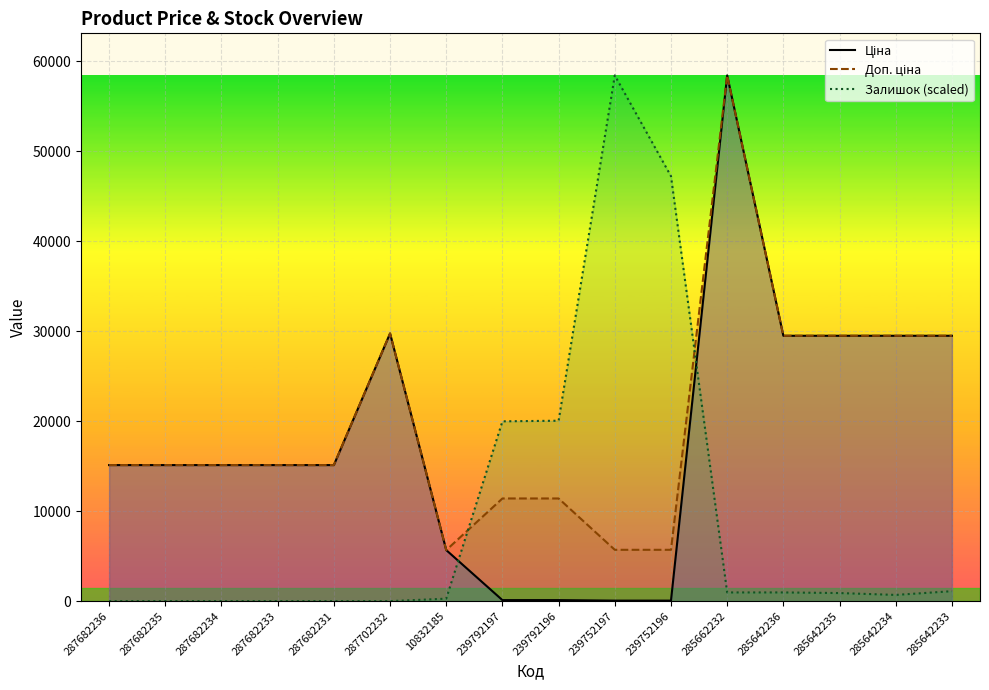

Rank the series by their maximum value, from highest to lowest.

Залишок (scaled), Ціна, Доп. ціна